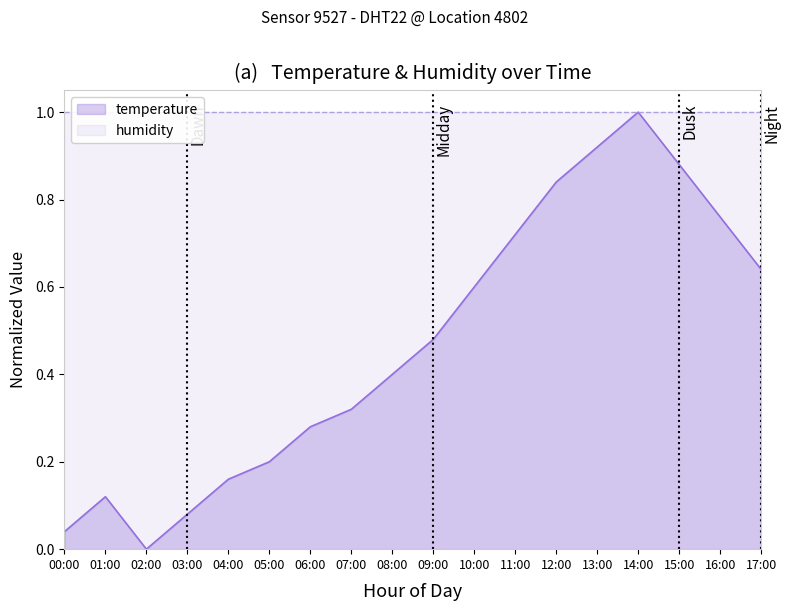

True or false: temperature has a value of 0.4 at 08:00.

True